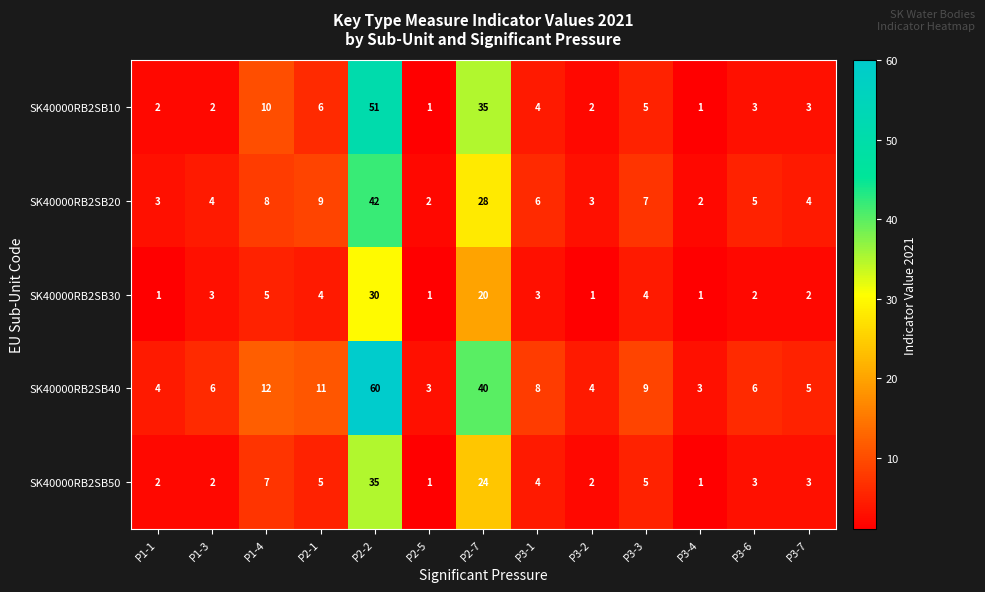

At how many categories does at least one series exceed 27?

2